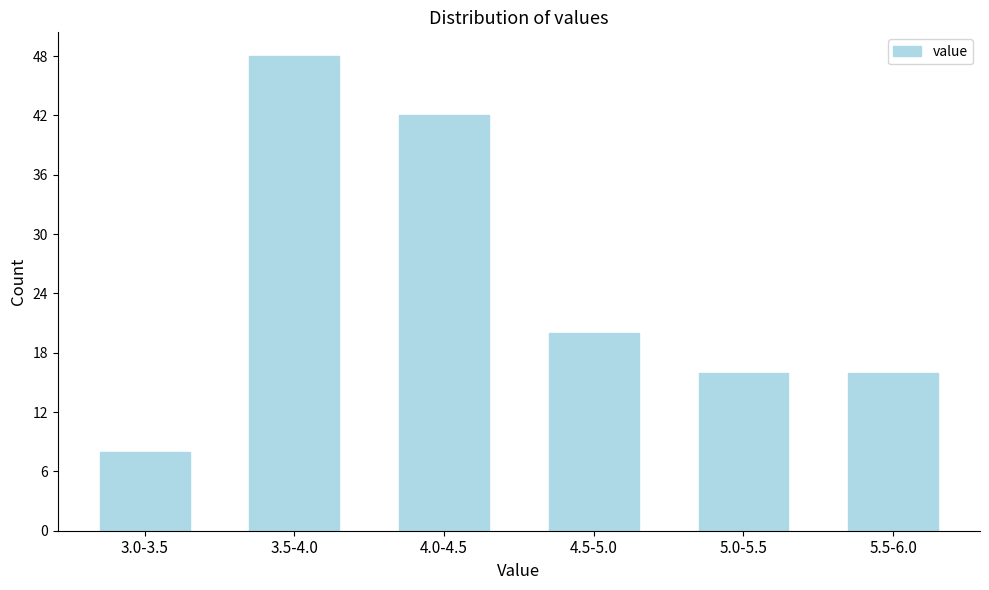

Reading left to right, extract all data points from this chart.

3.0-3.5=8	3.5-4.0=48	4.0-4.5=42	4.5-5.0=20	5.0-5.5=16	5.5-6.0=16